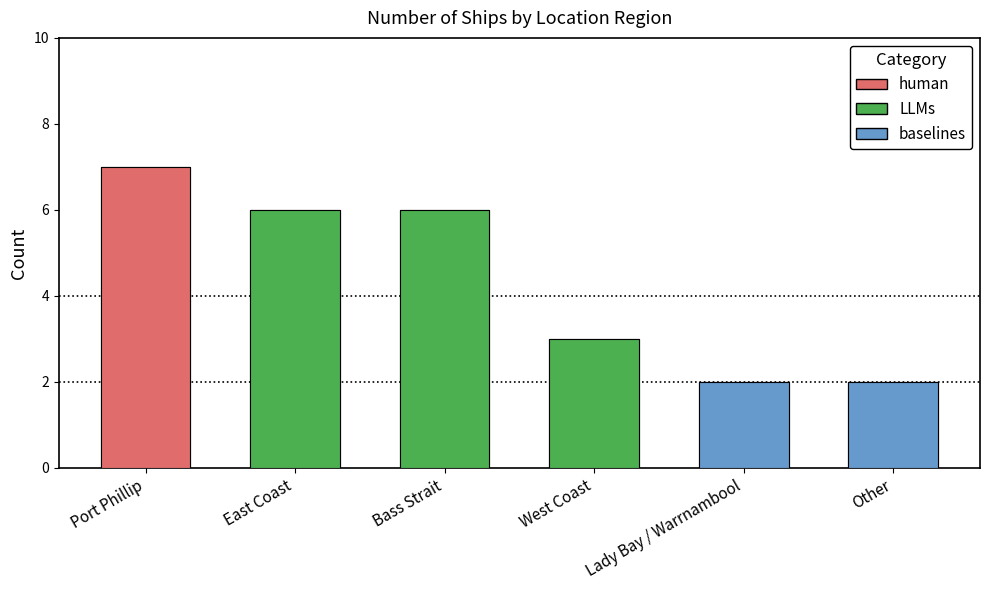

What is the label of the 3rd bar from the left?

Bass Strait